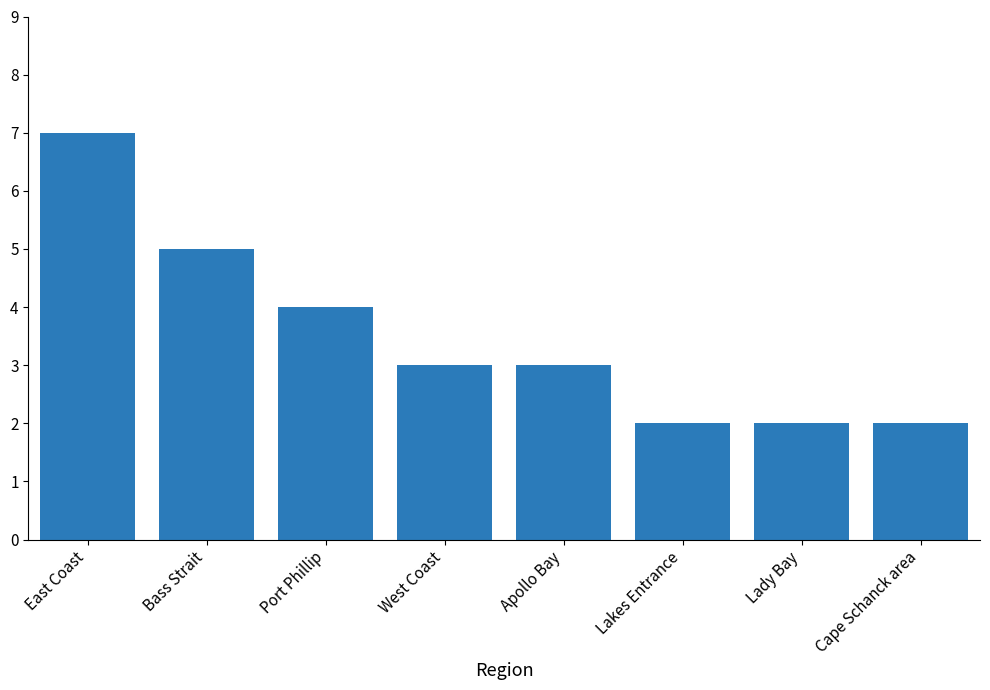

What position from the right is Lakes Entrance?

3